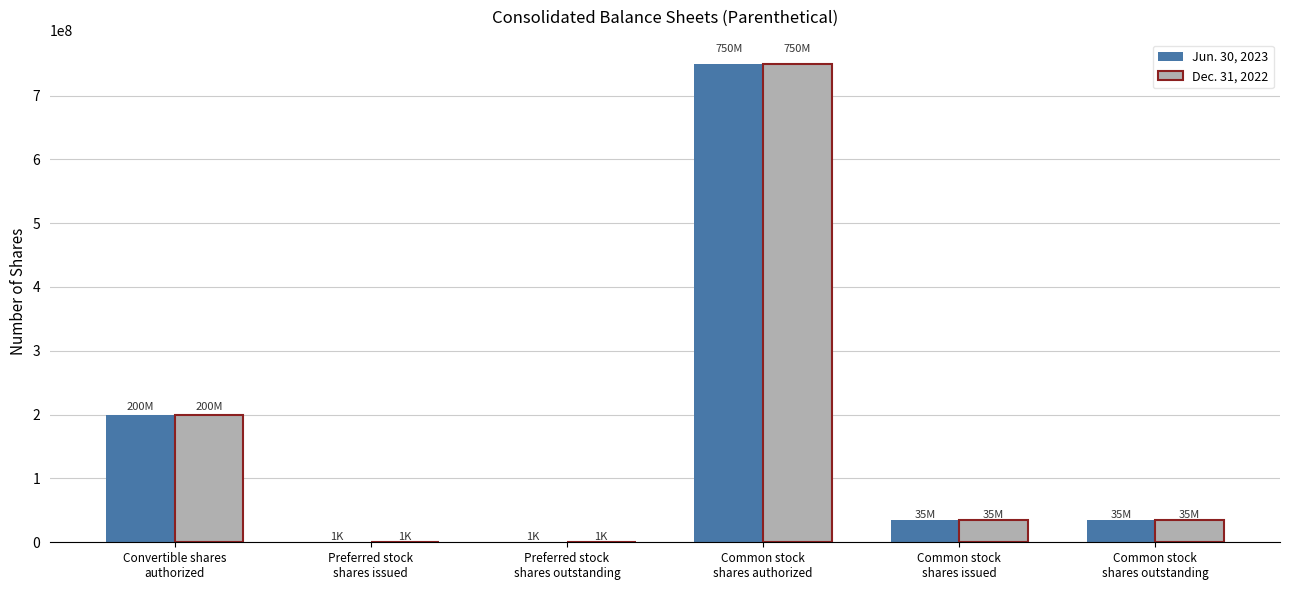

What is the total value across all series at Common stock
shares issued?

69788992